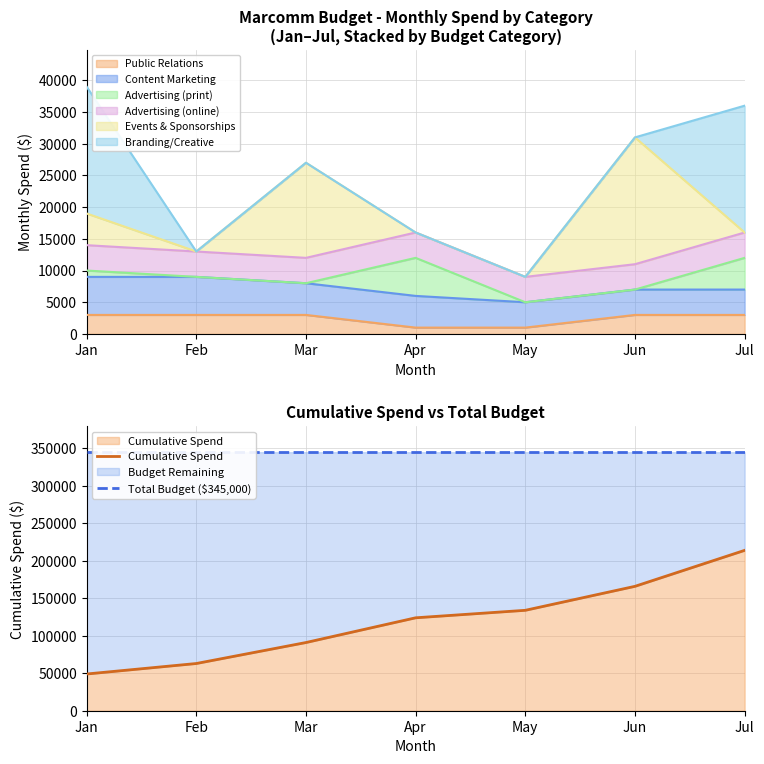

Which series changed the most between Mar and Jul?

Cumulative Spend